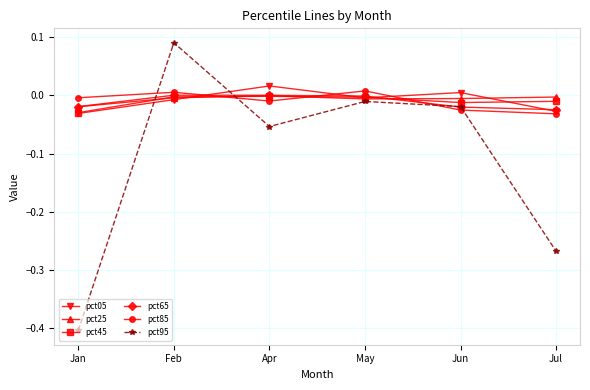

After their last crossing, which series has the higher values: pct65 or pct25?

pct25